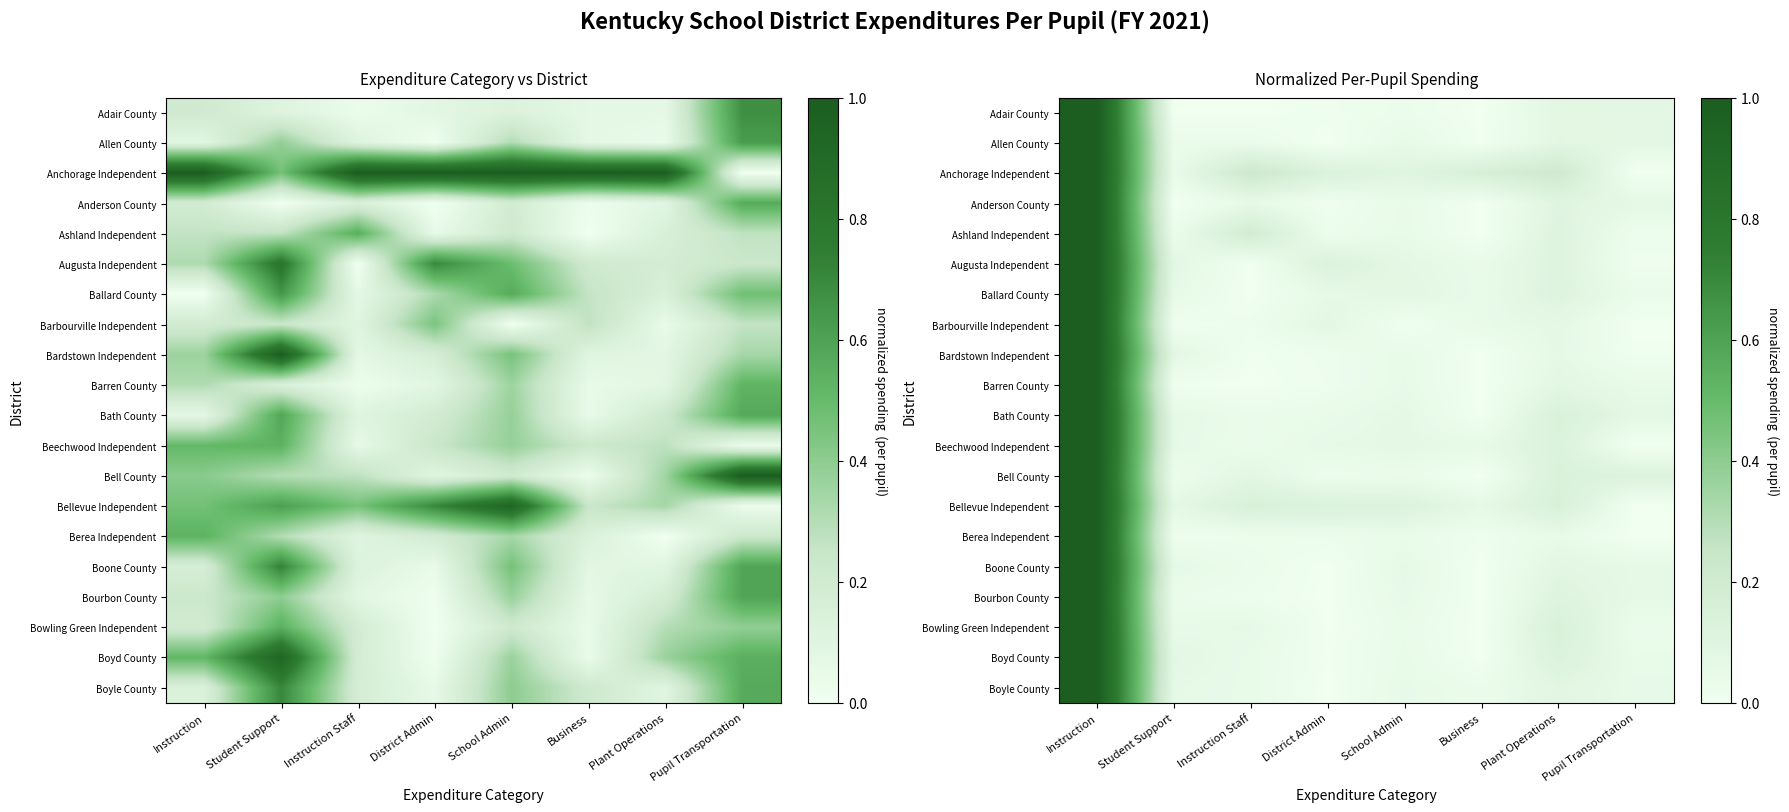

What is the sum of all Anchorage Independent values?

1.9